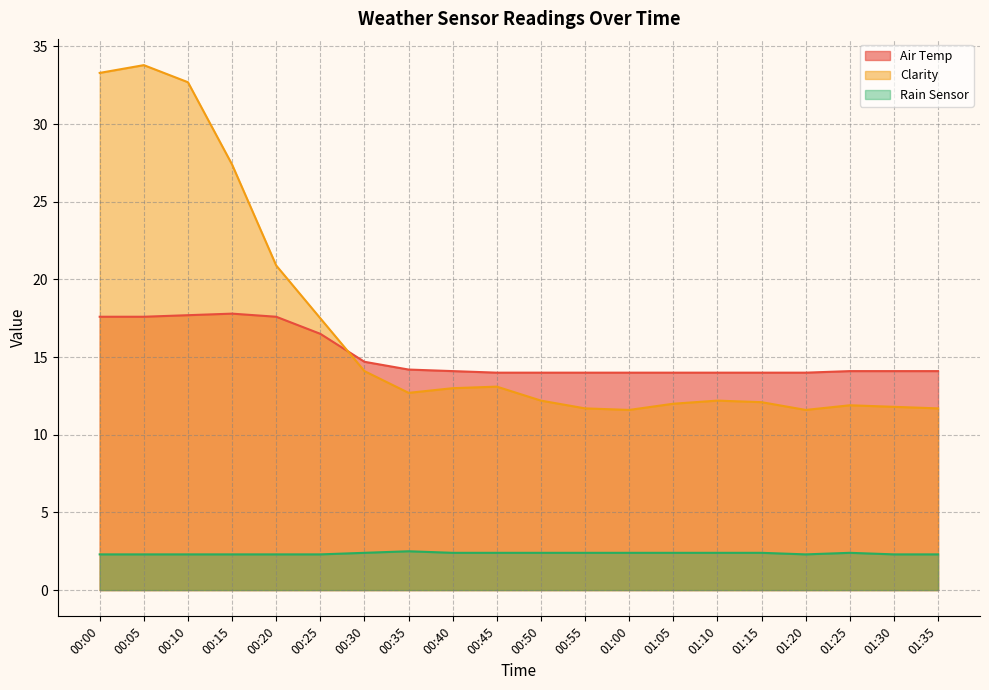

True or false: Rain Sensor has a value of 2.4 at 01:15.

True